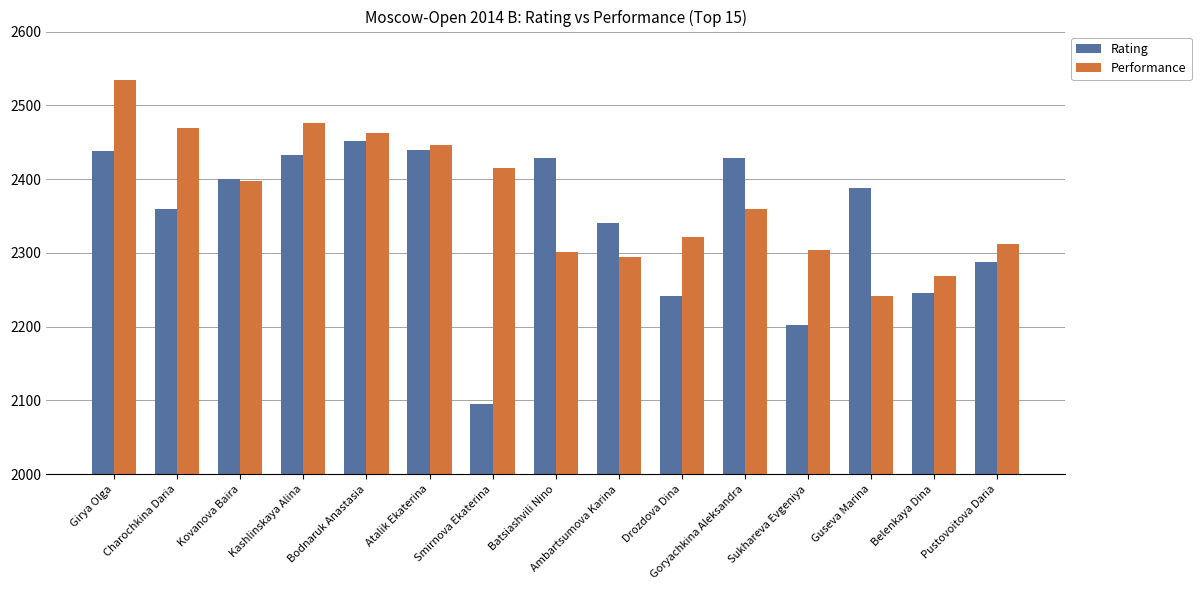

How many values in the Performance series are below 2360?

7